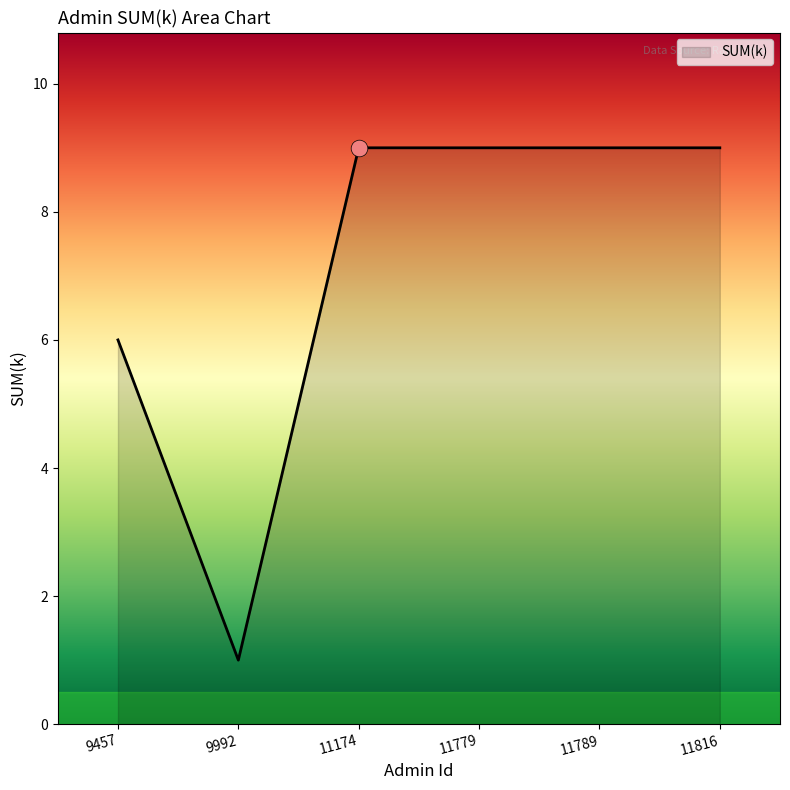

At which label is the value closest to 5?

9457